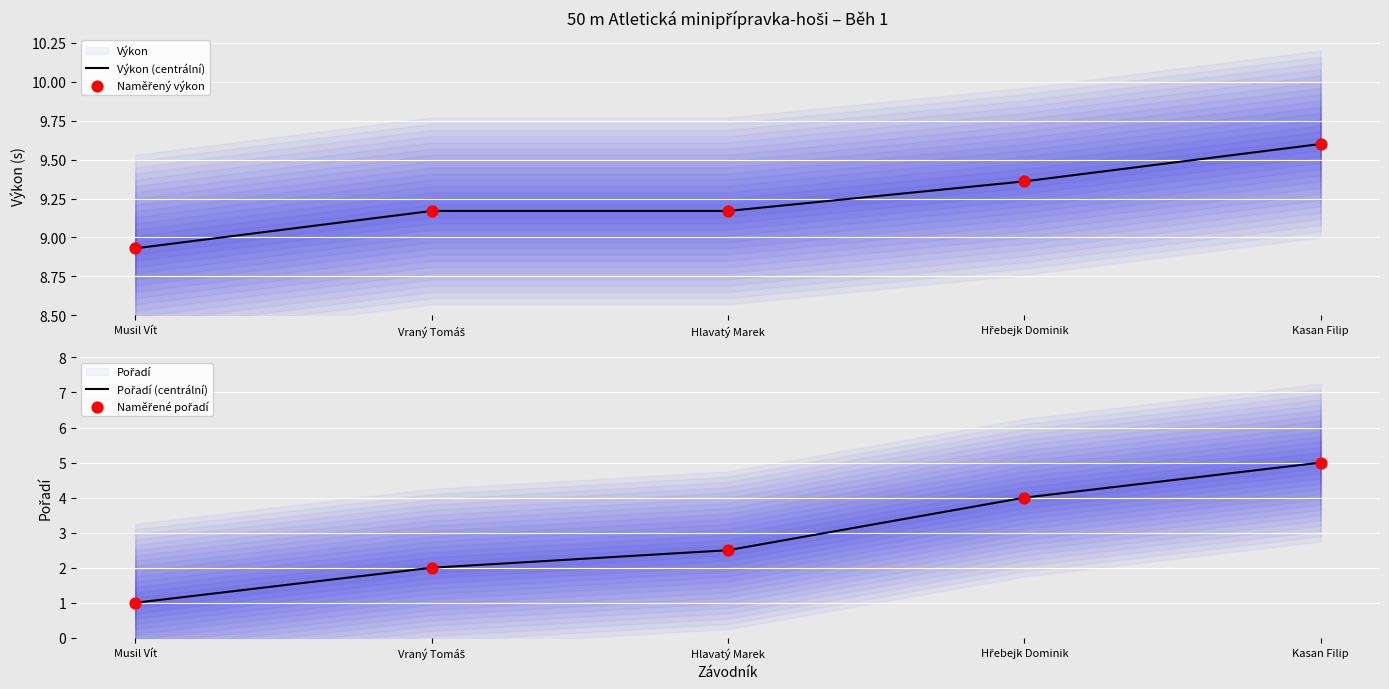

Which series has the largest total across all categories?

Výkon (centrální)